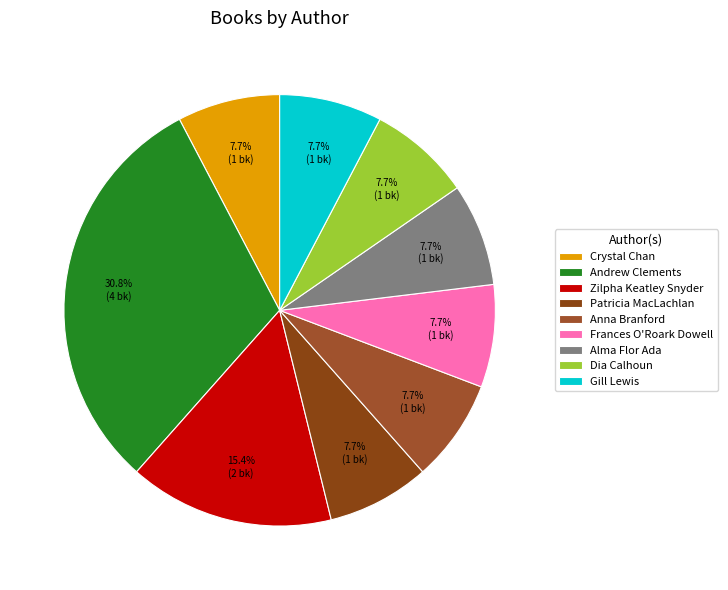

How many segments does this pie chart have?

9